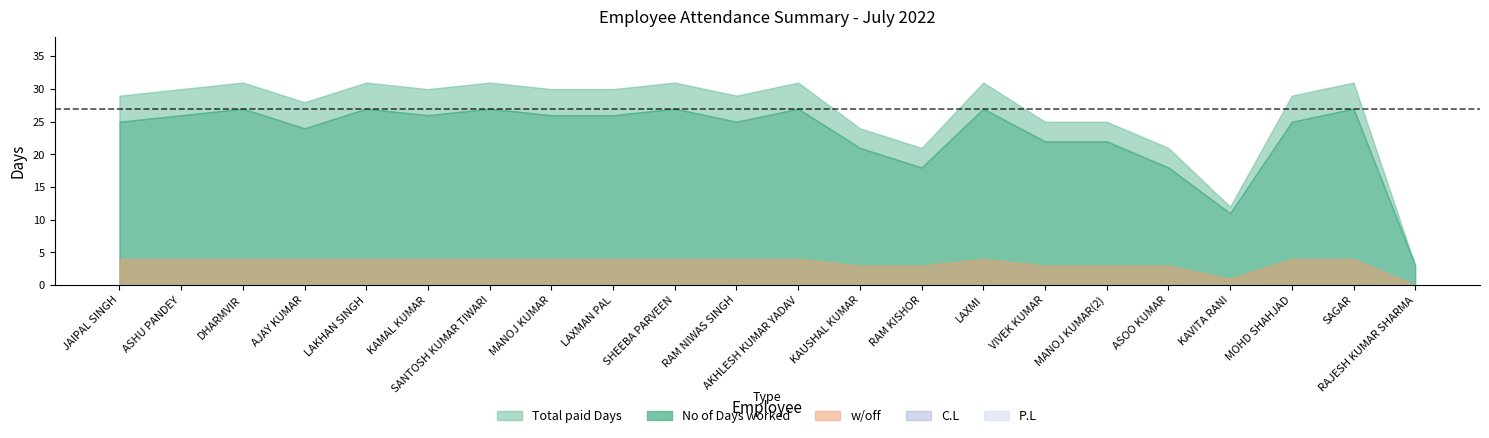

Rank the series at ASOO KUMAR from lowest to highest value.

C.L, P.L, w/off, No of Days worked, Total paid Days